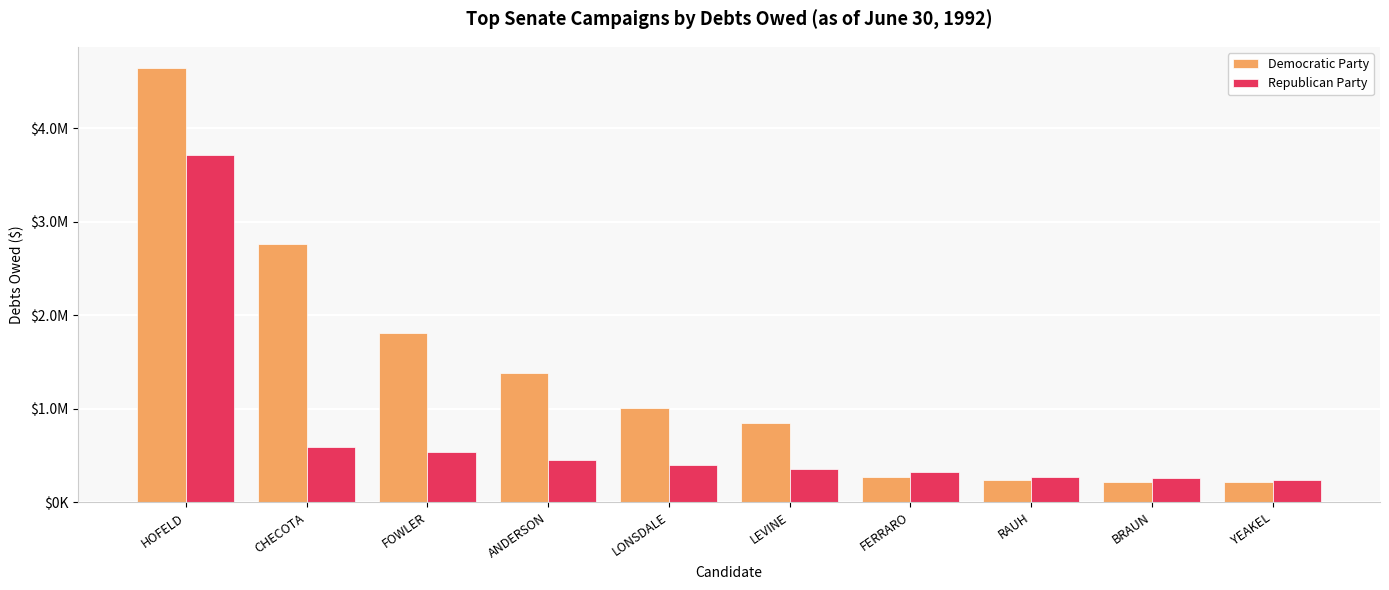

Between HOFELD and FERRARO, which series saw the biggest shift?

Democratic Party